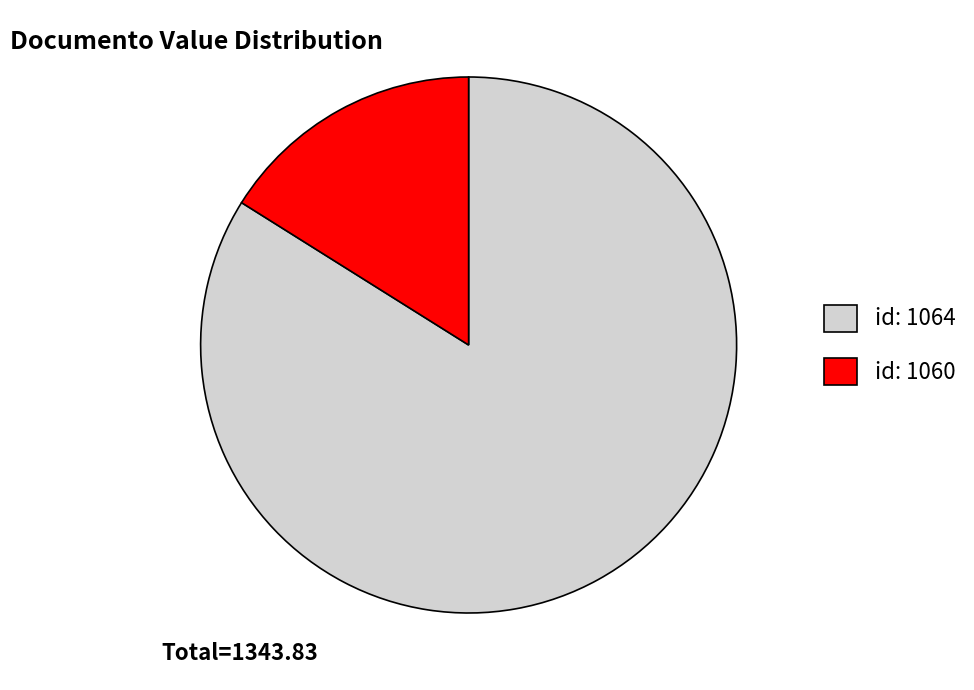

Rank the categories by value from highest to lowest.

id: 1064, id: 1060